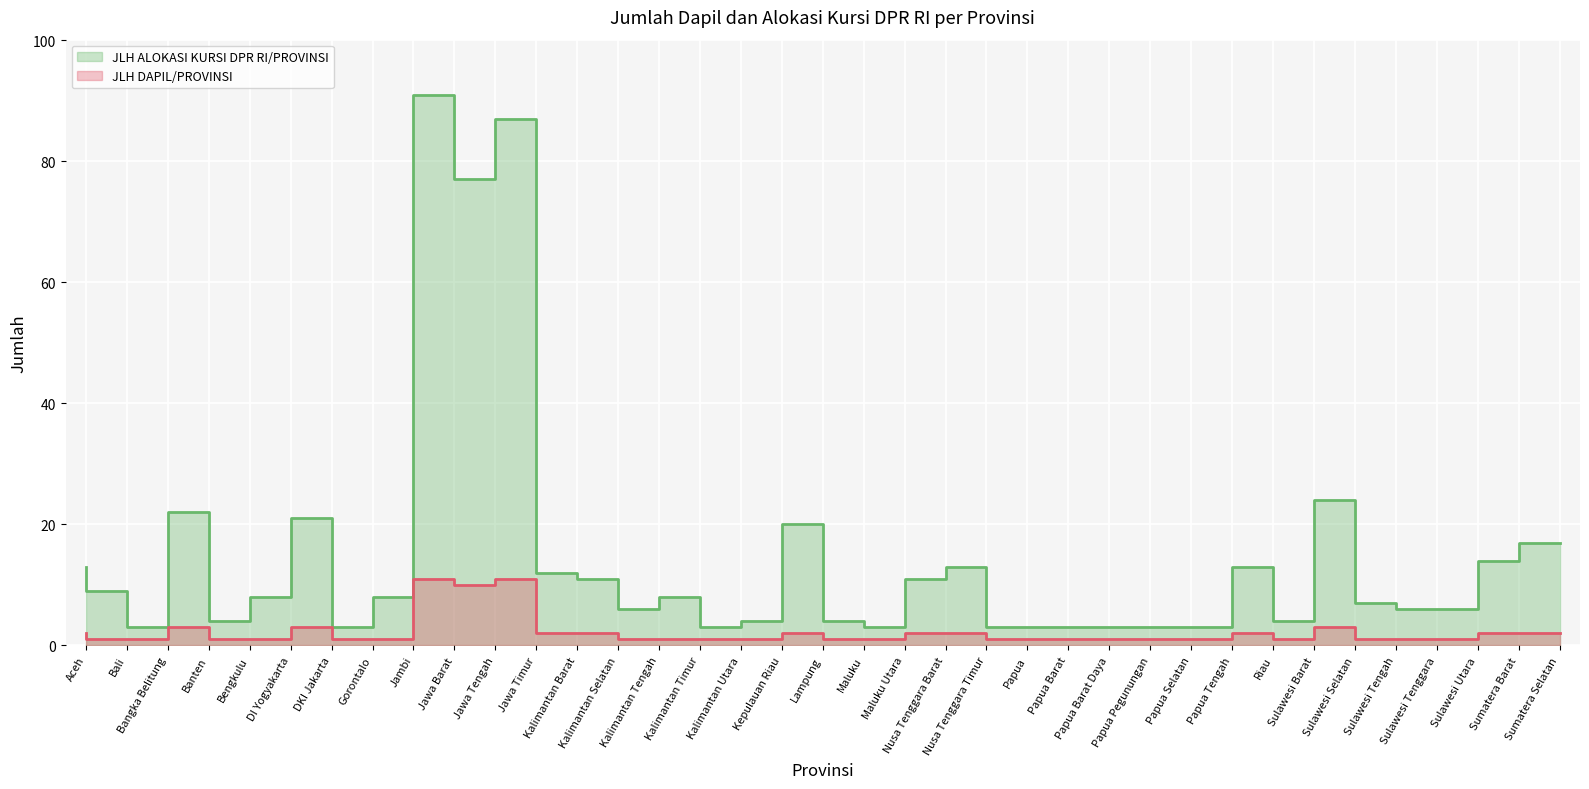

What is the label of the 9th point from the right?

Papua Tengah